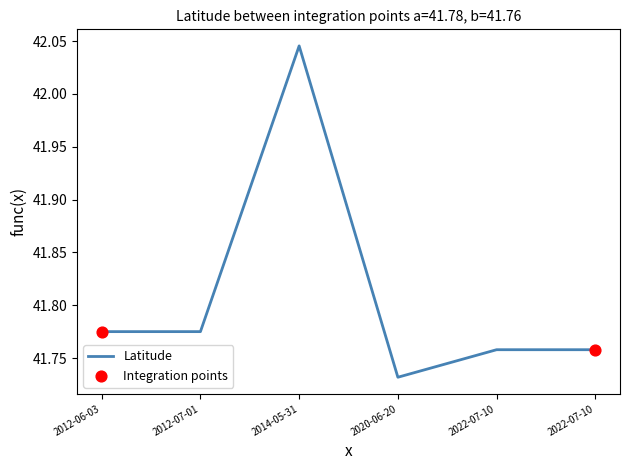

Count the number of data series in this chart.

1